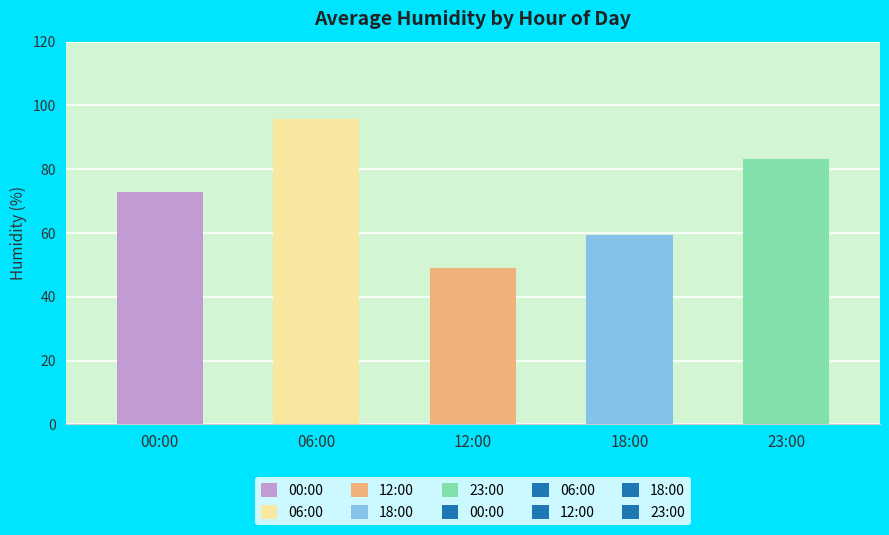

How many series are shown in this chart?

1